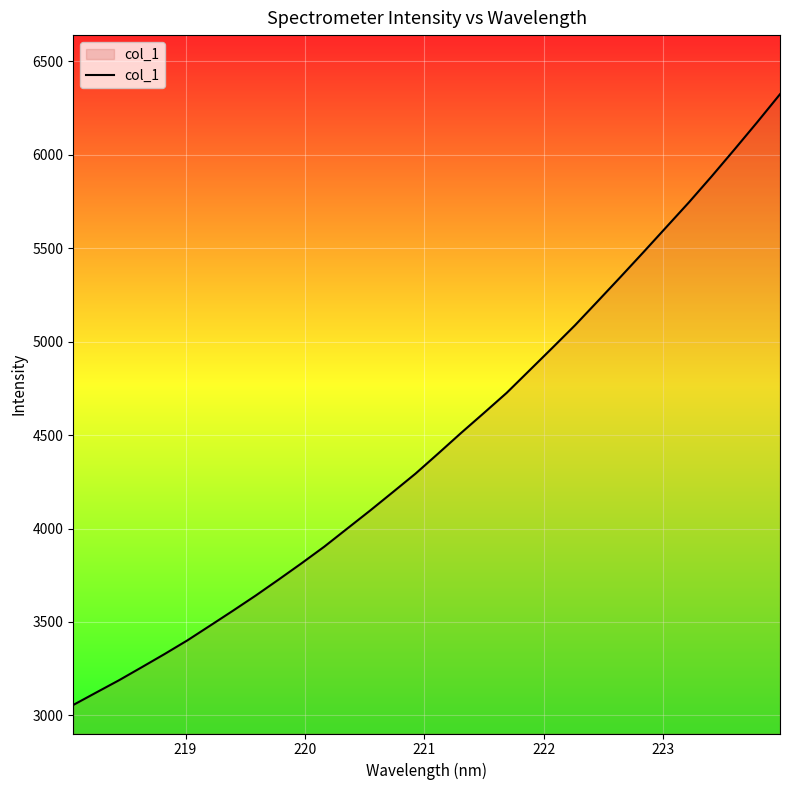

What is the minimum value shown in the chart?

3056.1